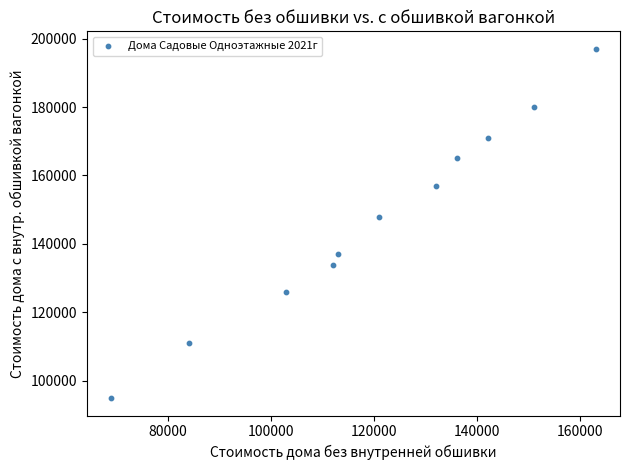

What is the range of Y values (max minus min)?

102000